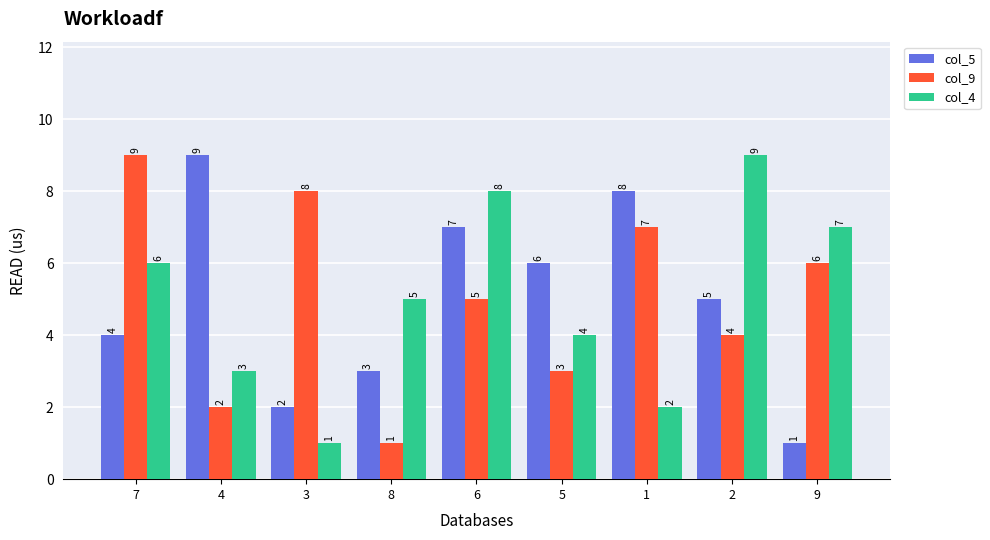

How many data points in col_5 are less than 5?

4